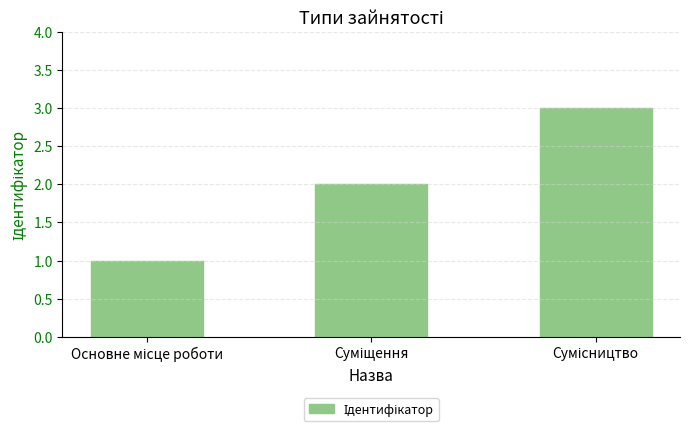

What is the sum of all values?

6